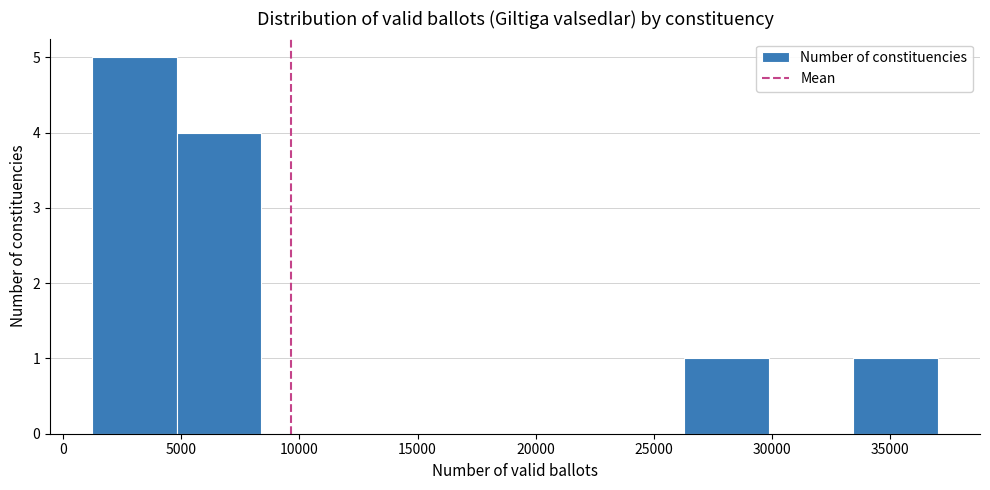

Reading left to right, list every bar in this chart as the range it spans on the x-axis followed by its height. Neither the bar edges nor the heights are printed on the chart, so give them approximately, as read against the axes.

1000 to 5000: 5
5000 to 8500: 4
8500 to 12000: 0
12000 to 15500: 0
15500 to 19000: 0
19000 to 22500: 0
22500 to 26500: 0
26500 to 30000: 1
30000 to 33500: 0
33500 to 37000: 1